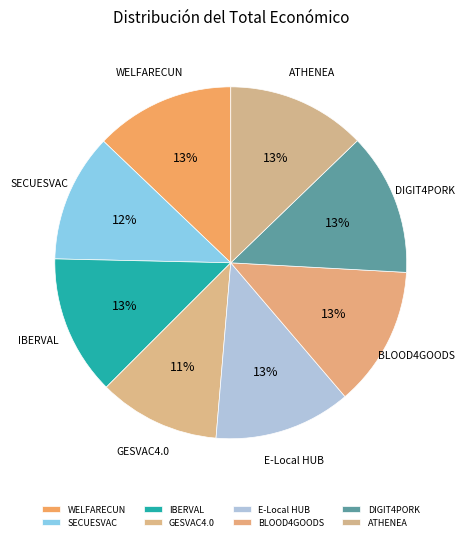

Does any single category account for the majority?

No